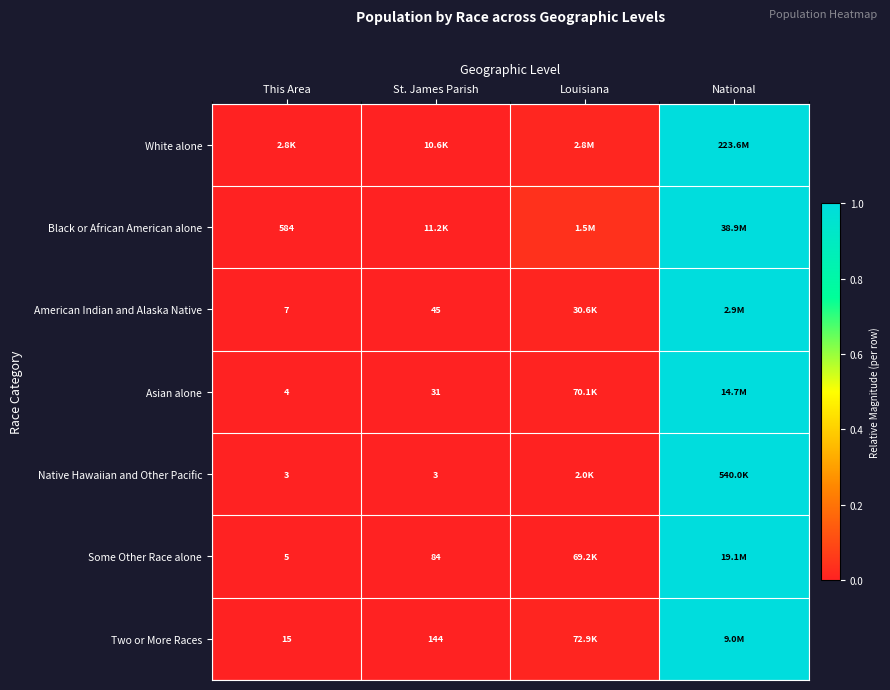

What is the difference between the maximum and minimum values in the Some Other Race alone series?

1.0